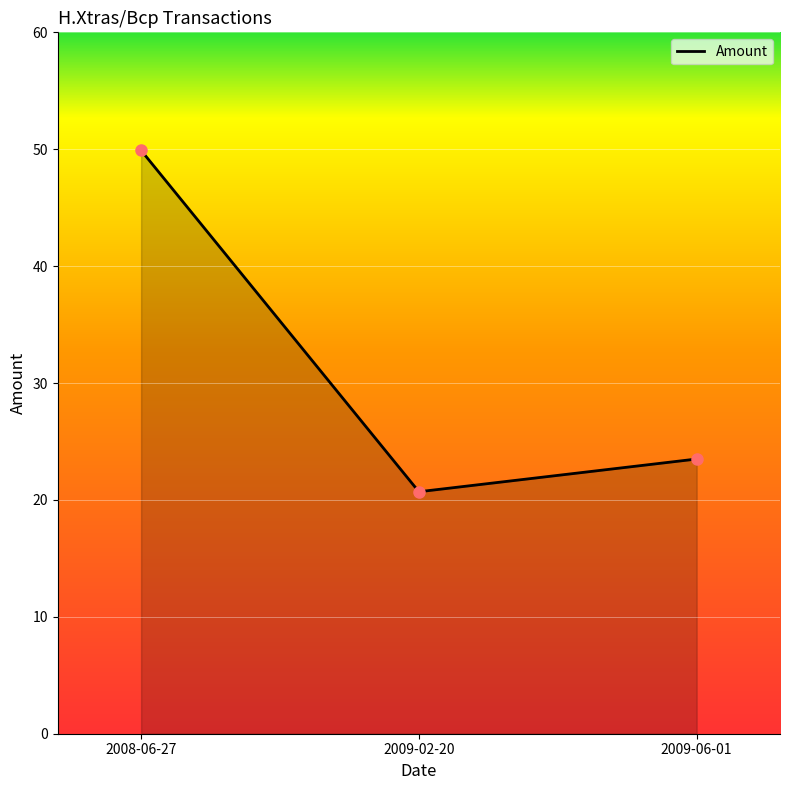

Reading left to right, transcribe all the data shown in this chart.

2008-06-27=49.9	2009-02-20=20.7	2009-06-01=23.5